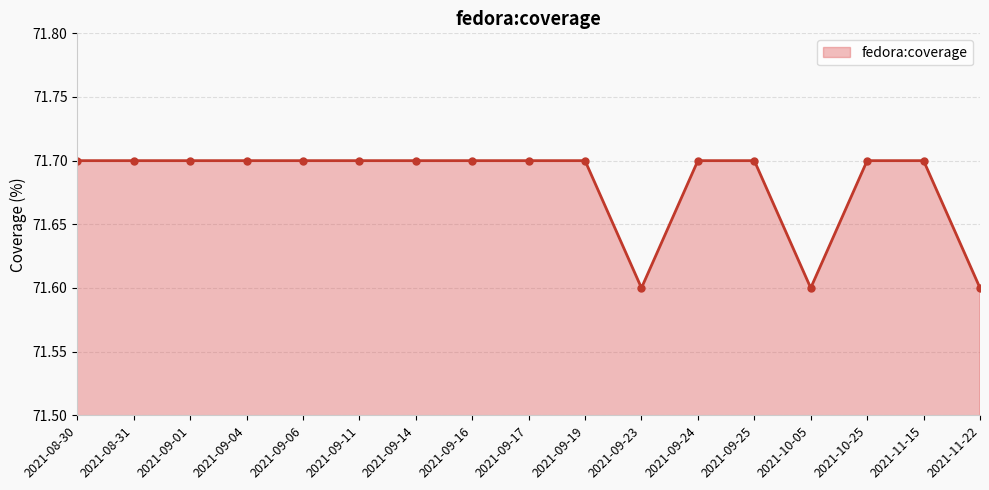

The value at 2021-09-01 is 71.7. True or false?

True